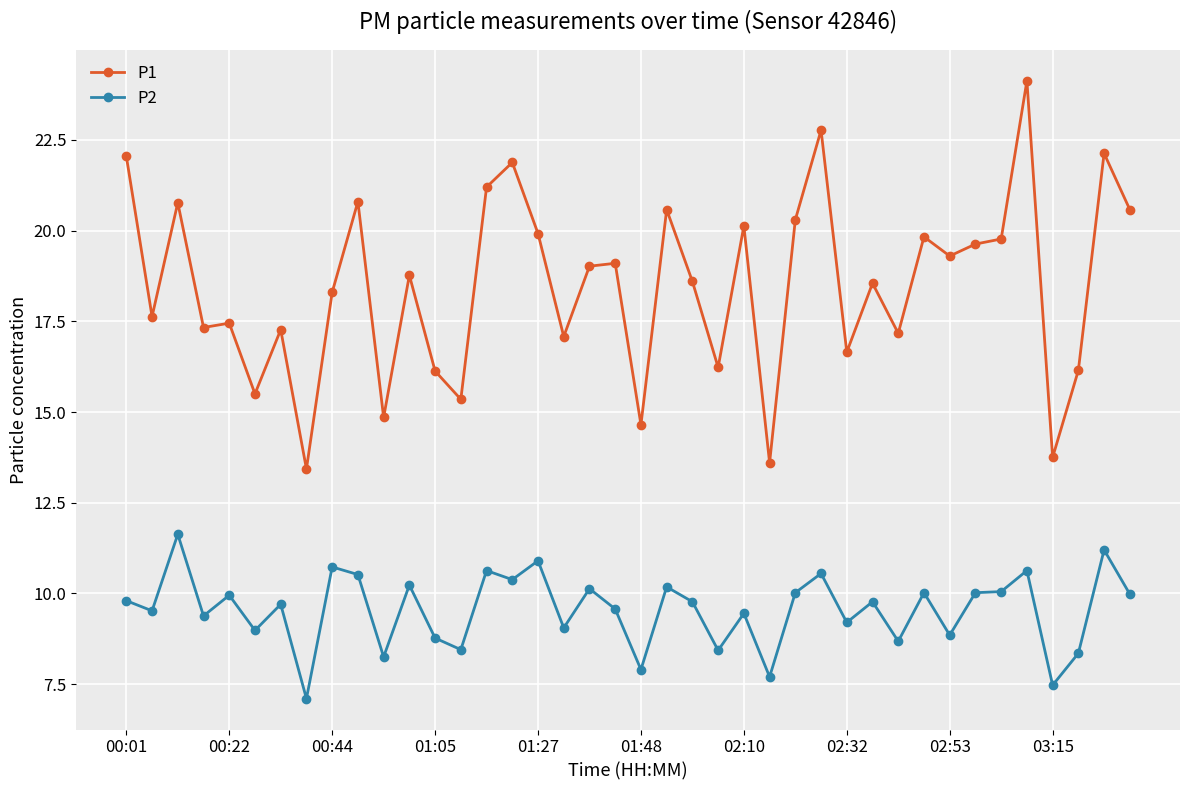

True or false: P1 and P2 cross at least once.

False